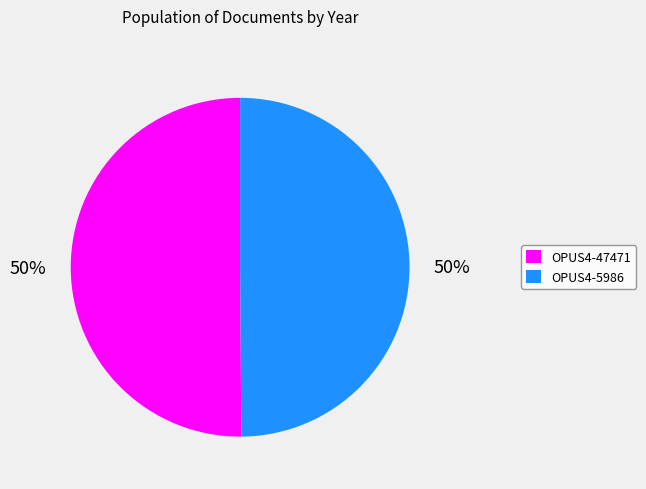

How many slices are in this pie chart?

2